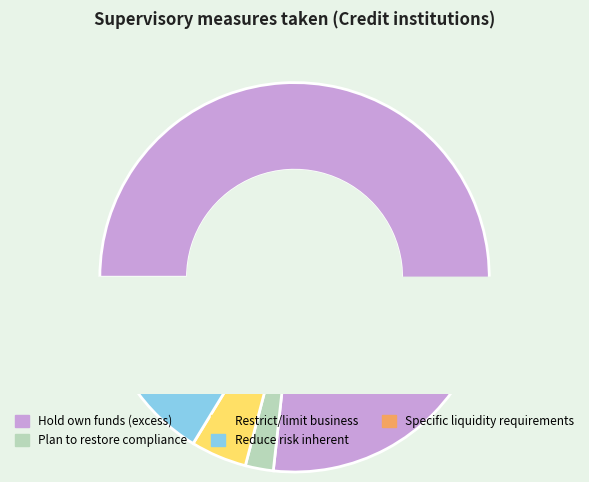

Combined, what portion of the pie is to restrict/limit business or activities and to impose specific liquidity requirements?

14.0%